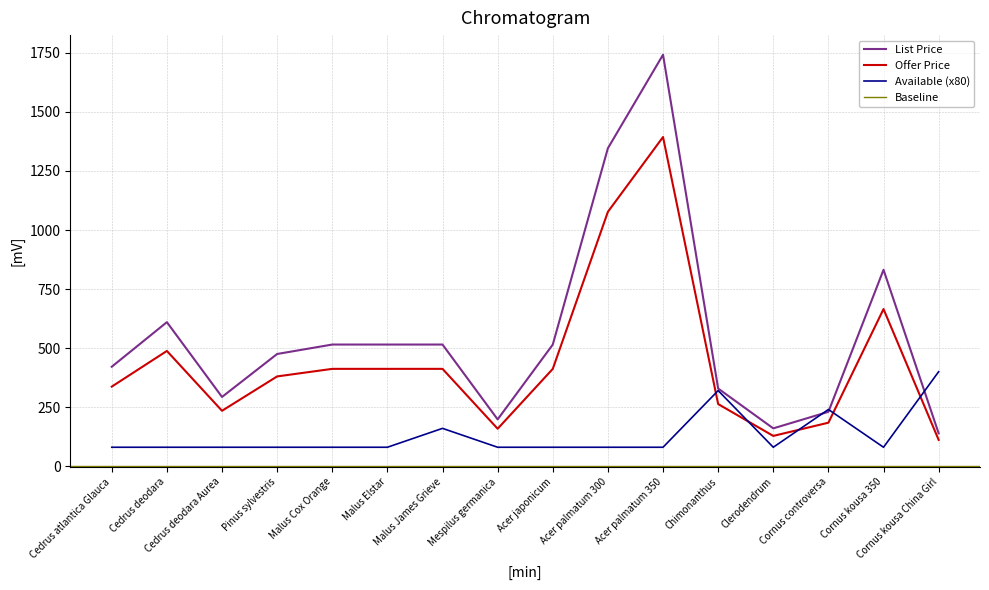

Where does the List Price series first go above 514?

Cedrus deodara